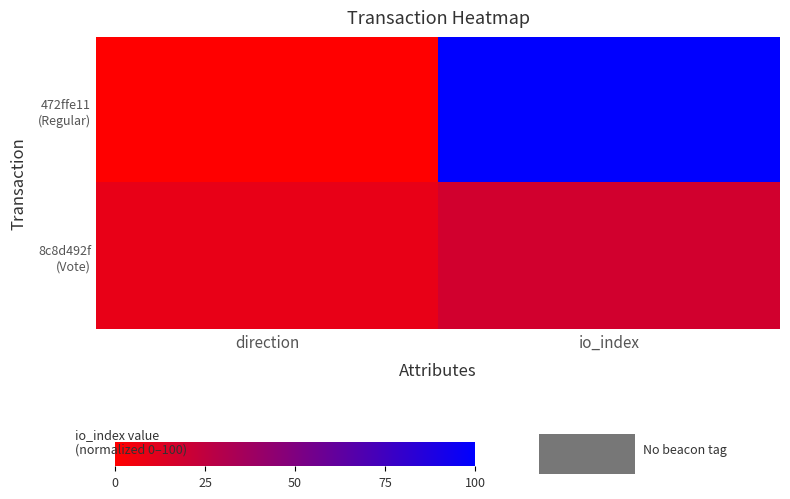

Rank the series by their maximum value, from highest to lowest.

472ffe11 (Regular), 8c8d492f (Vote)